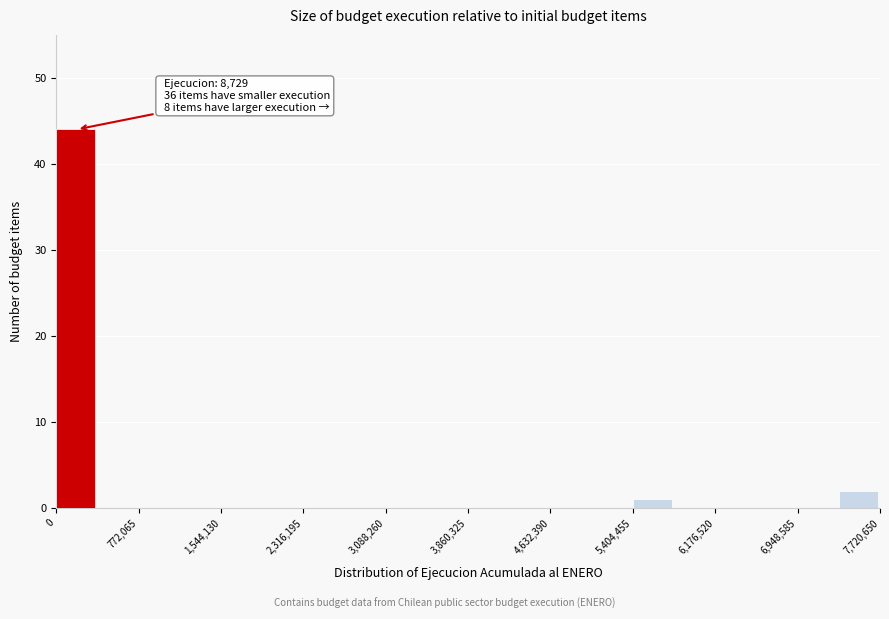

Around what value on the x-axis is the tallest bar? Give the approximate position of its centre, as read against the axis.

200000